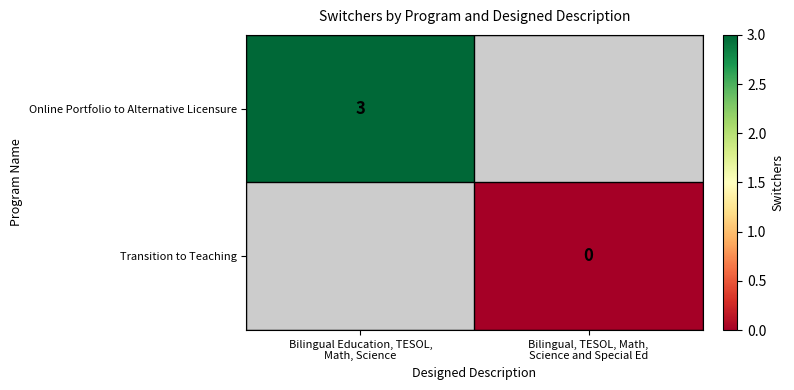

Where is Online Portfolio to Alternative Licensure nearest to the value 3?

Bilingual Education, TESOL, Math, Science